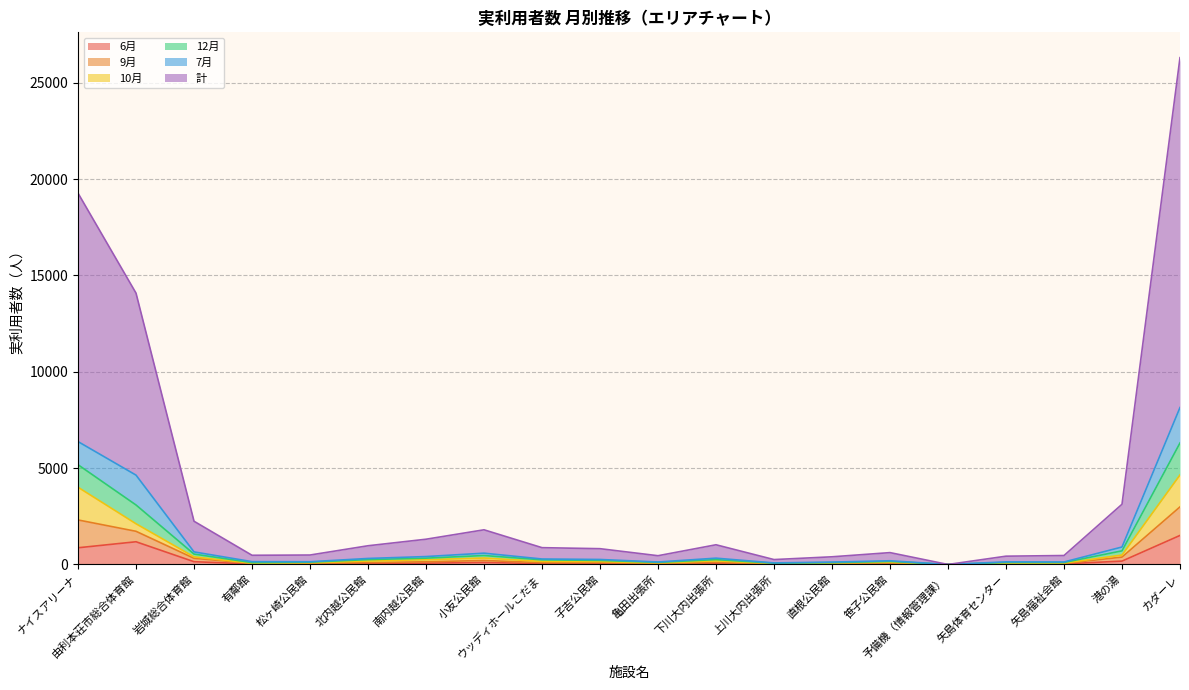

Is it true that 計 equals 526 at 小友公民館?

False